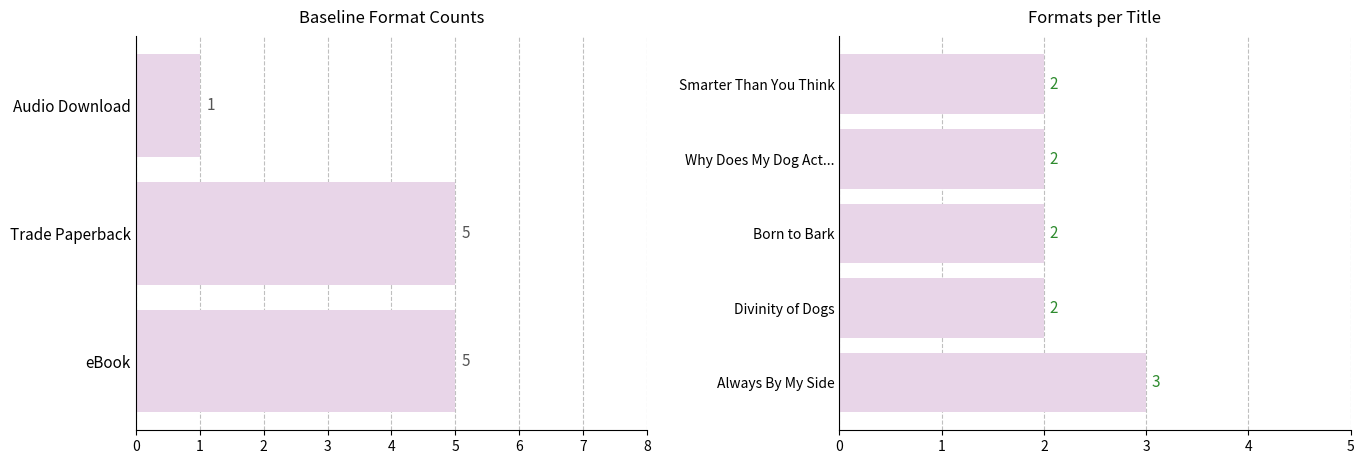

What is the sum of the values at 1 and 0?

5